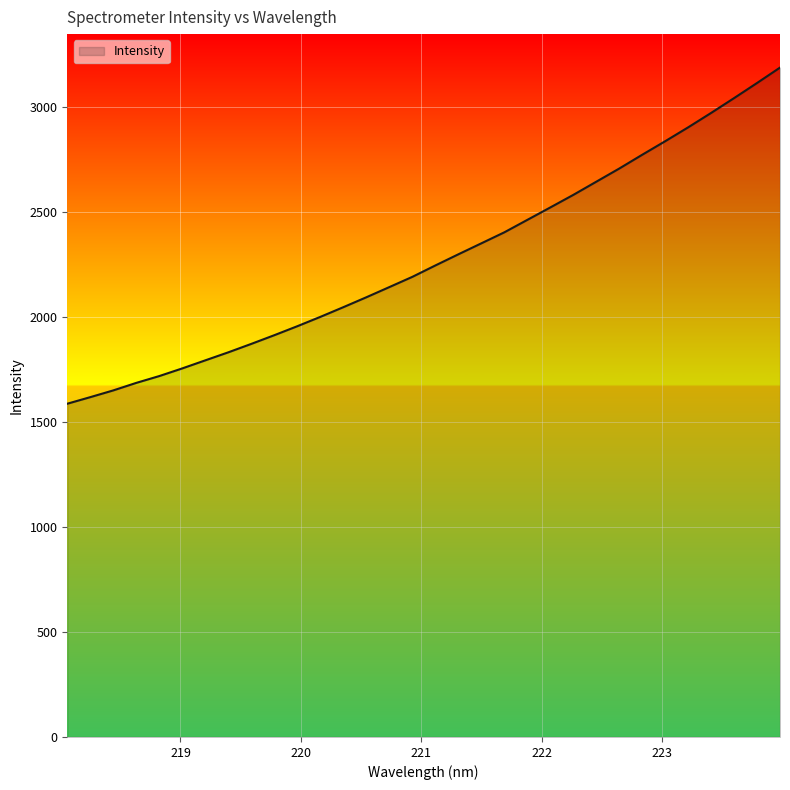

Count the number of data series in this chart.

1